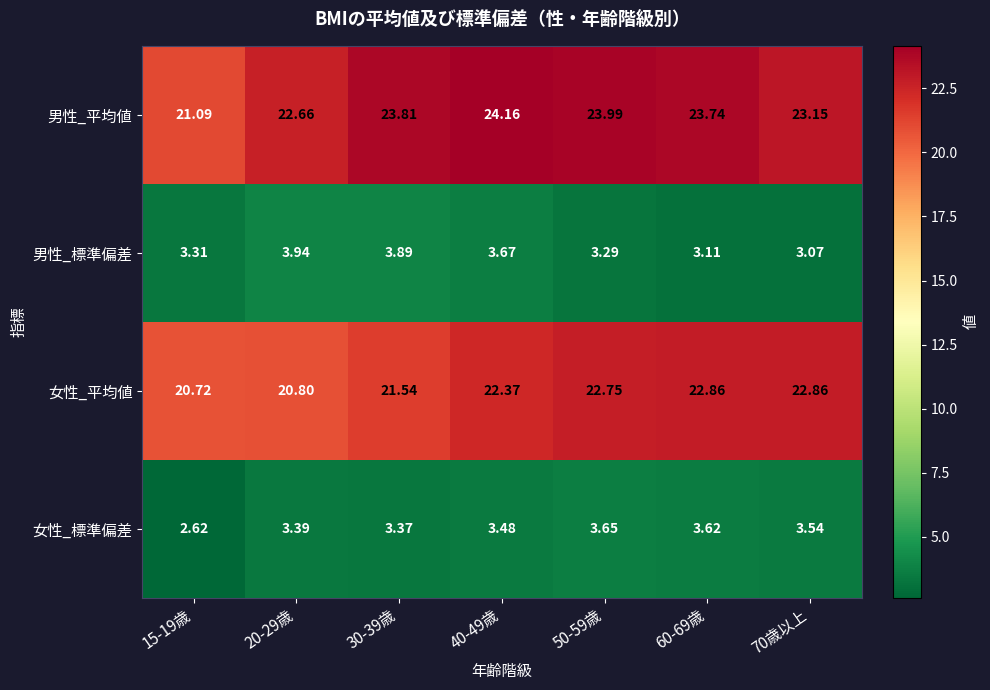

Is the value of 男性_平均値 at 15-19歳 greater than the value of 女性_平均値 at 30-39歳?

No